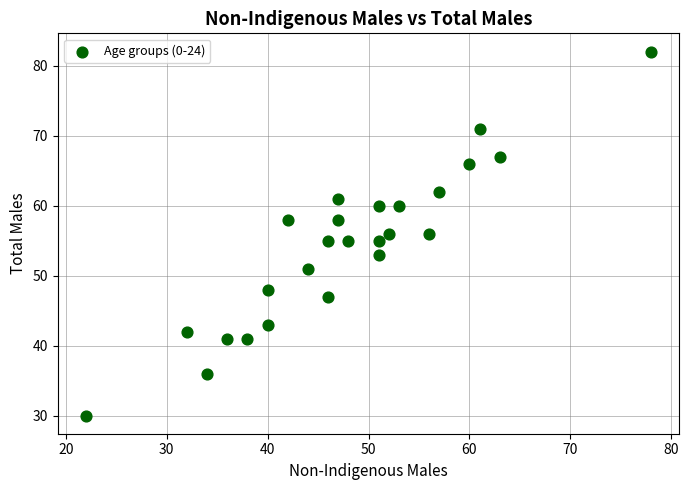

What is the range of Y values (max minus min)?

52